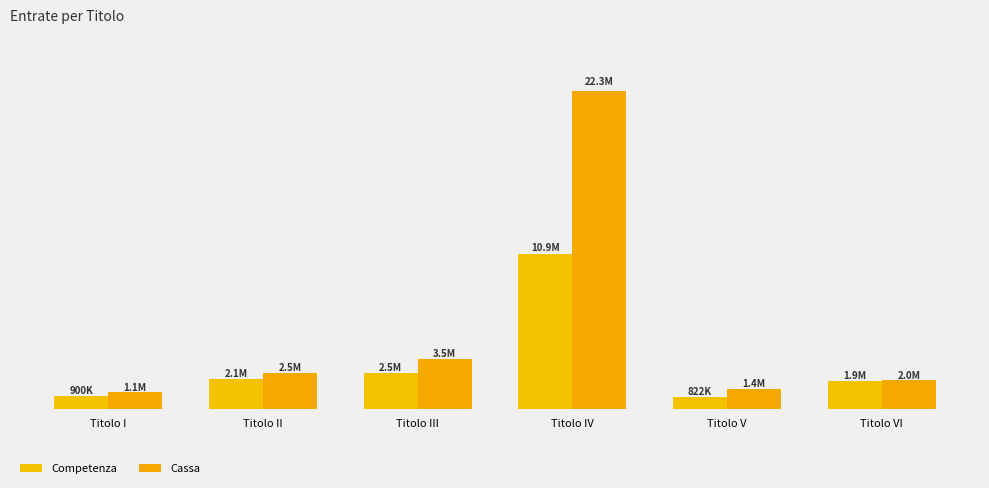

Which label corresponds to the largest value in the chart?

Titolo IV